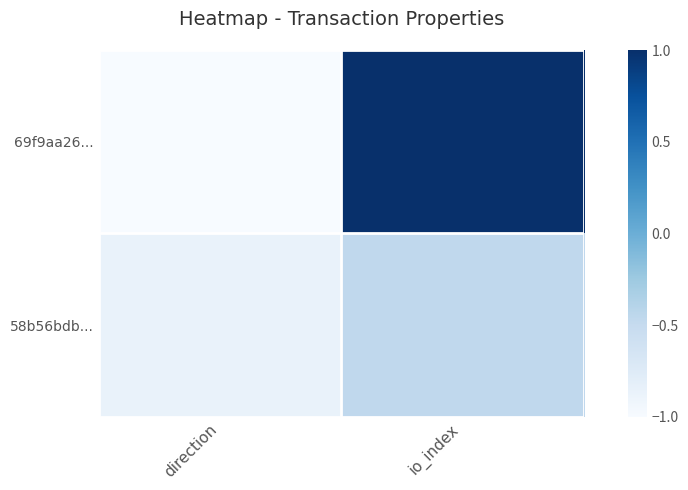

Which series has the largest total across all categories?

69f9aa26...